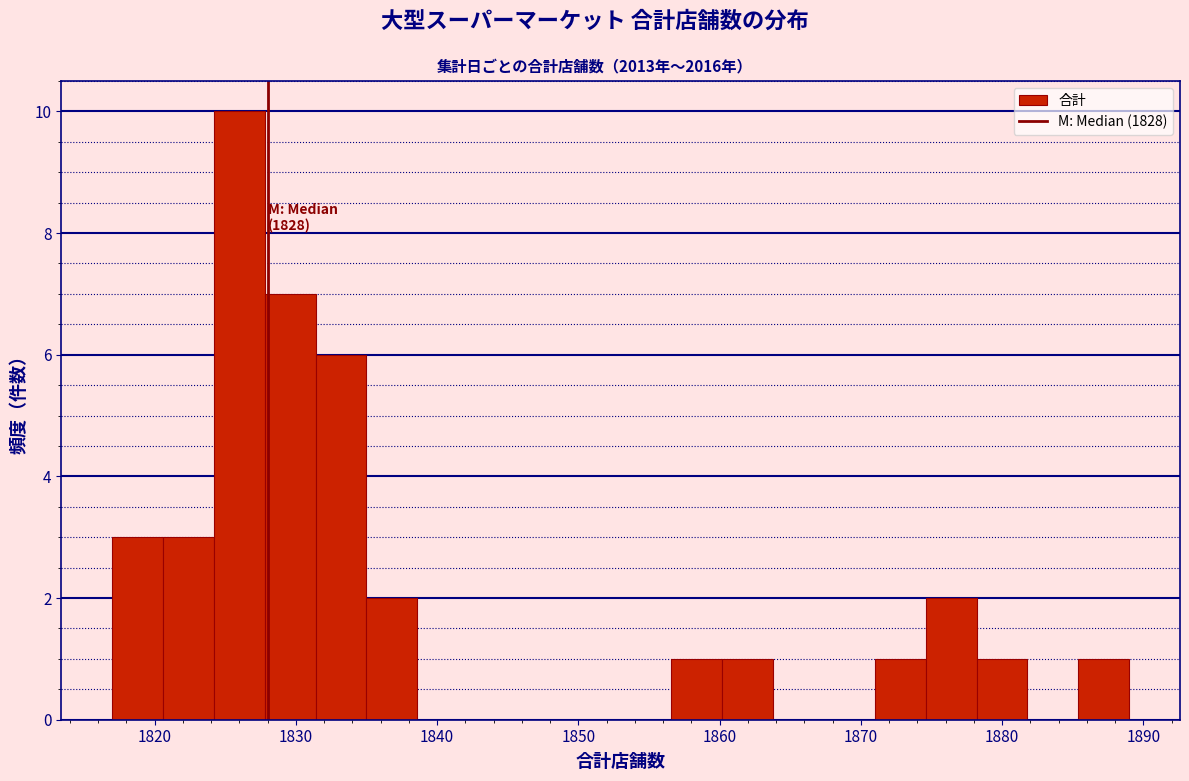

Read against the x-axis, roughly where is the centre of the tallest bar?

1826